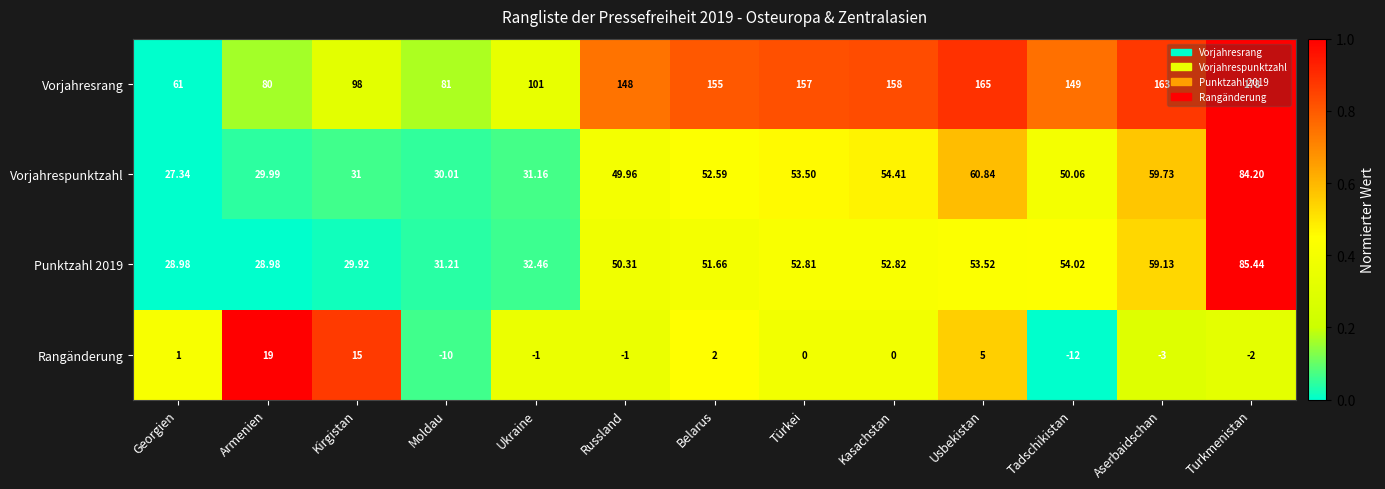

At which label does Vorjahrespunktzahl reach its minimum?

Georgien